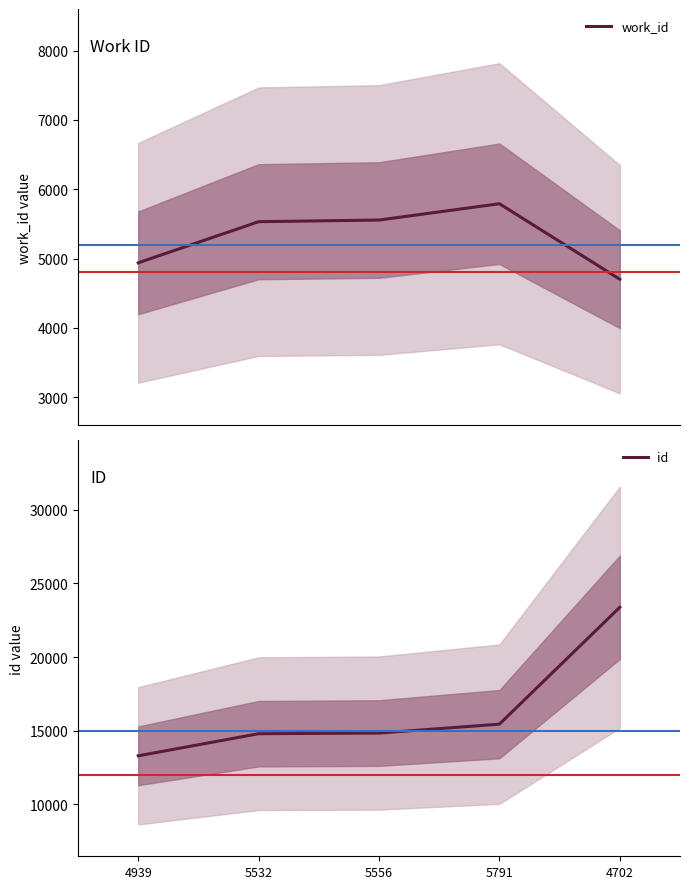

True or false: id has a value of 41481 at 4702.

False